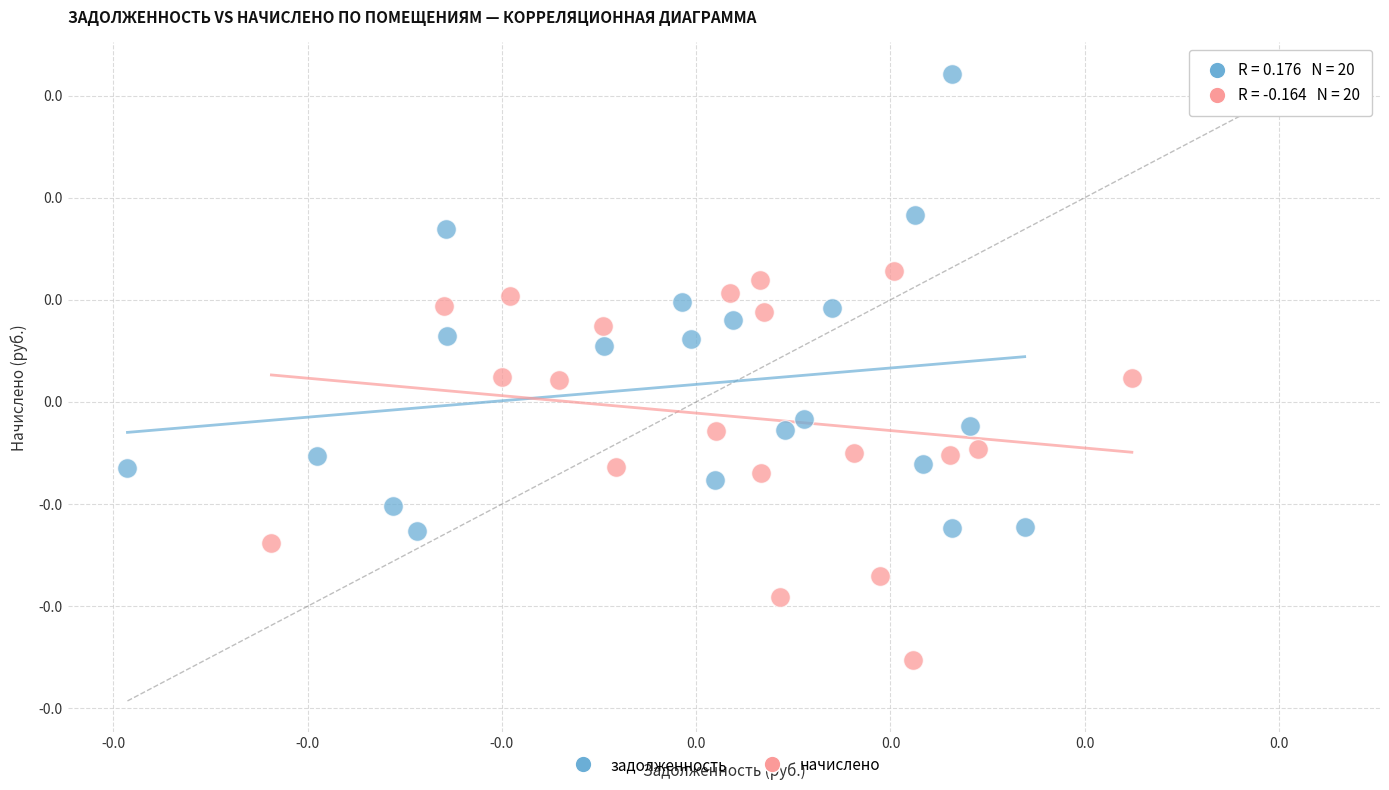

Which series has the largest Y range (max minus min)?

задолженность